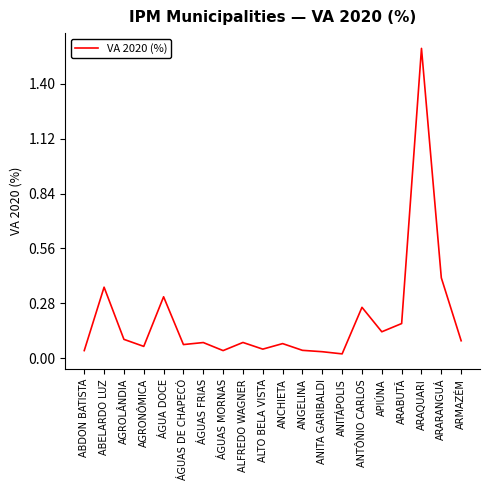

True or false: there are more than 0 points higher than both neighbors.

True